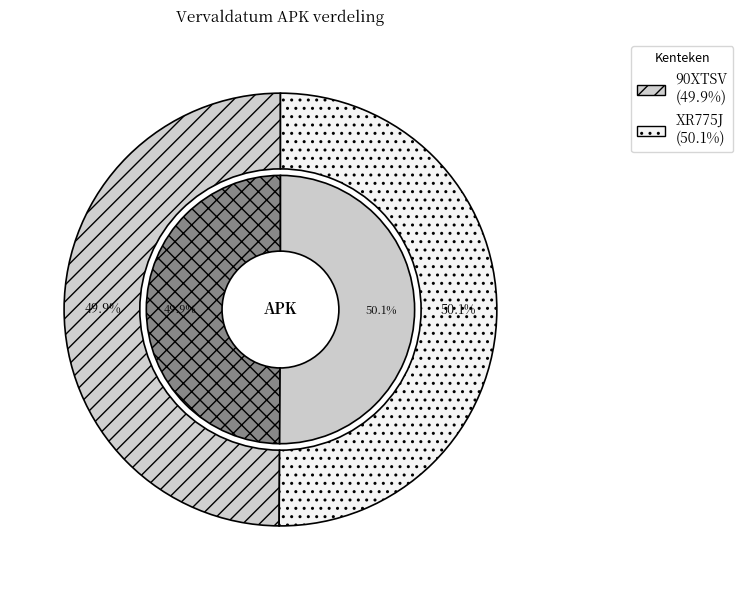

How many slices are in this pie chart?

2